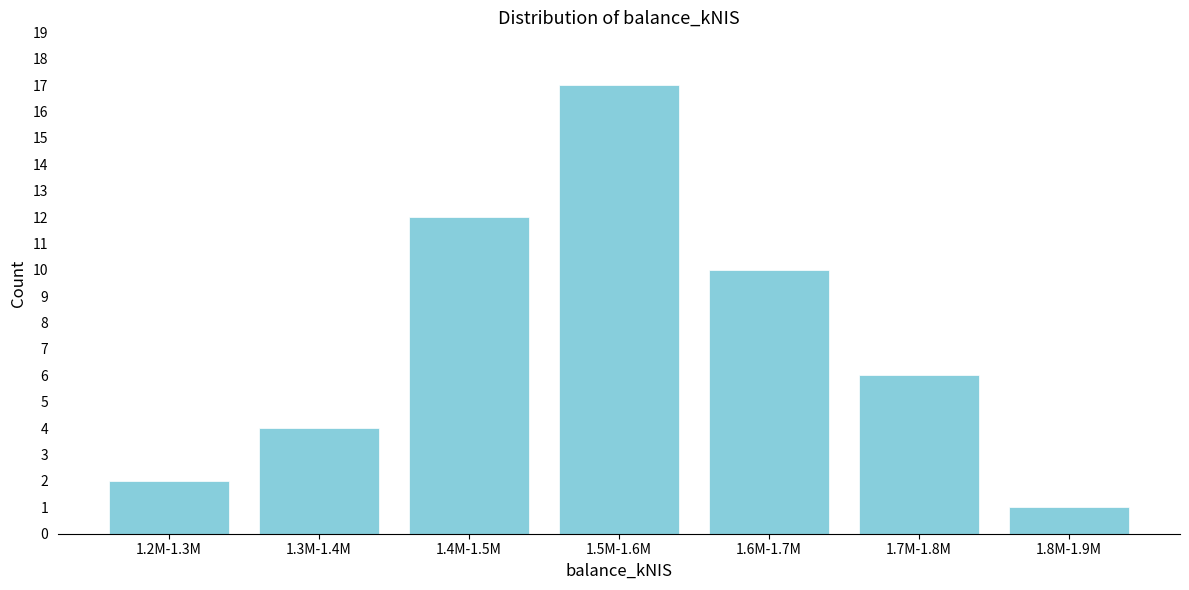

Reading right to left, transcribe all the data shown in this chart.

1	6	10	17	12	4	2